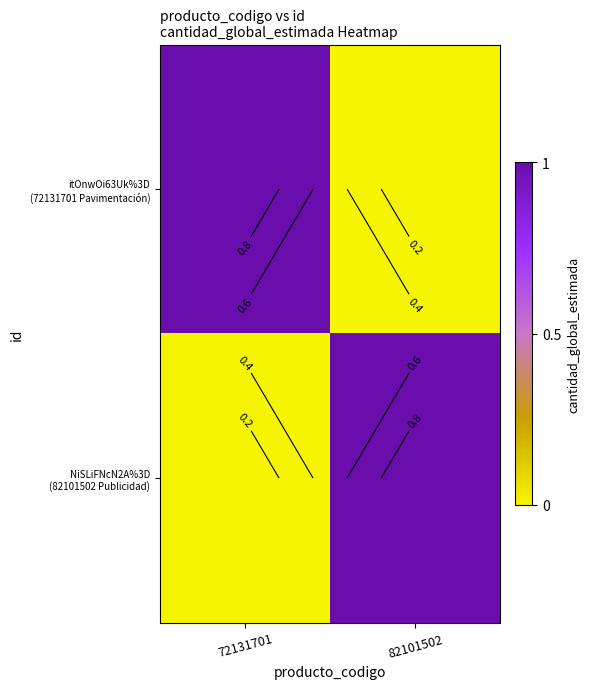

True or false: itOnwOi63Uk%3D (72131701 Pavimentación) has a value of 1 at 72131701.

True